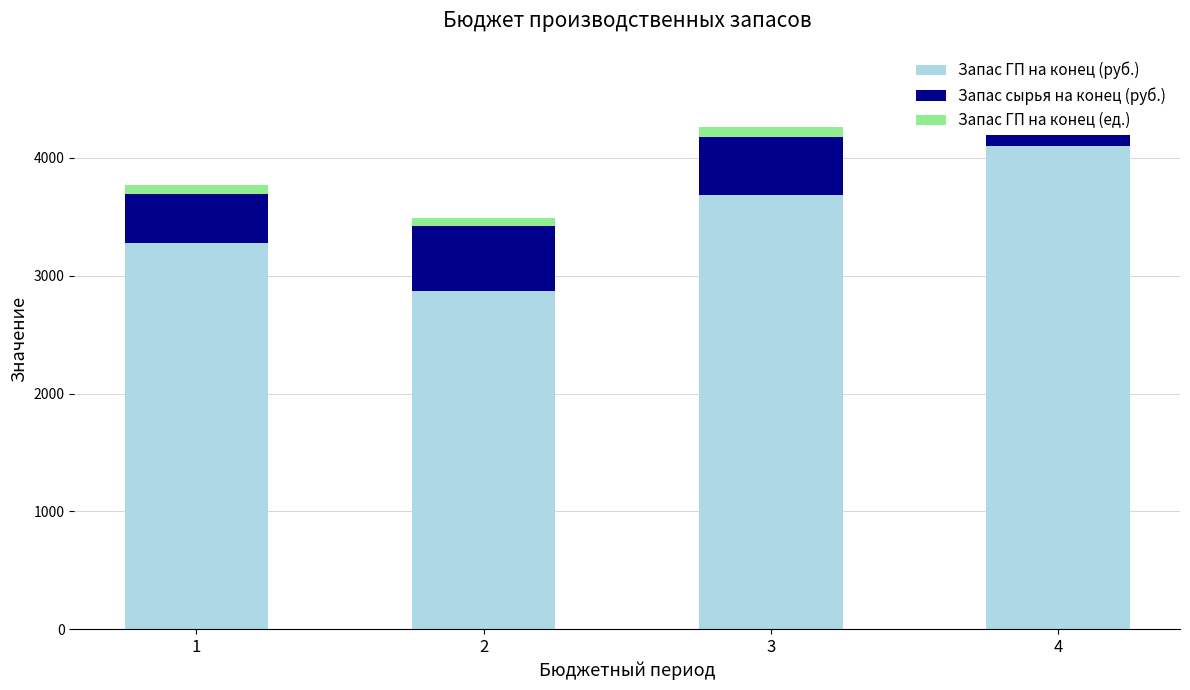

Does the chart contain any negative values?

No